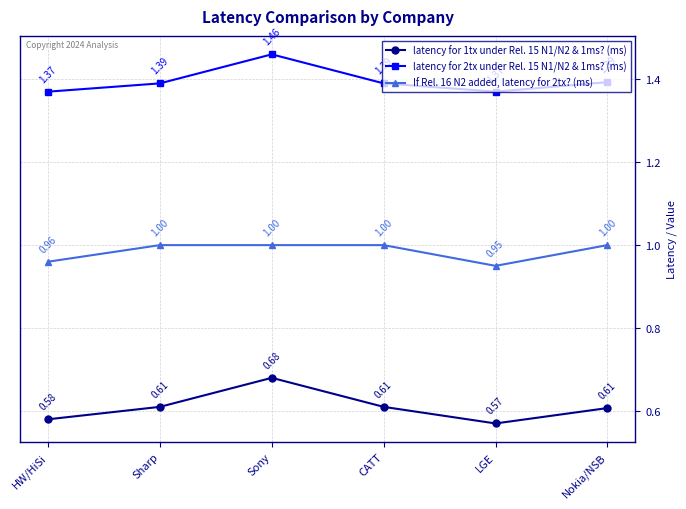

Which series has the largest total across all categories?

latency for 2tx under Rel. 15 N1/N2 & 1ms? (ms)